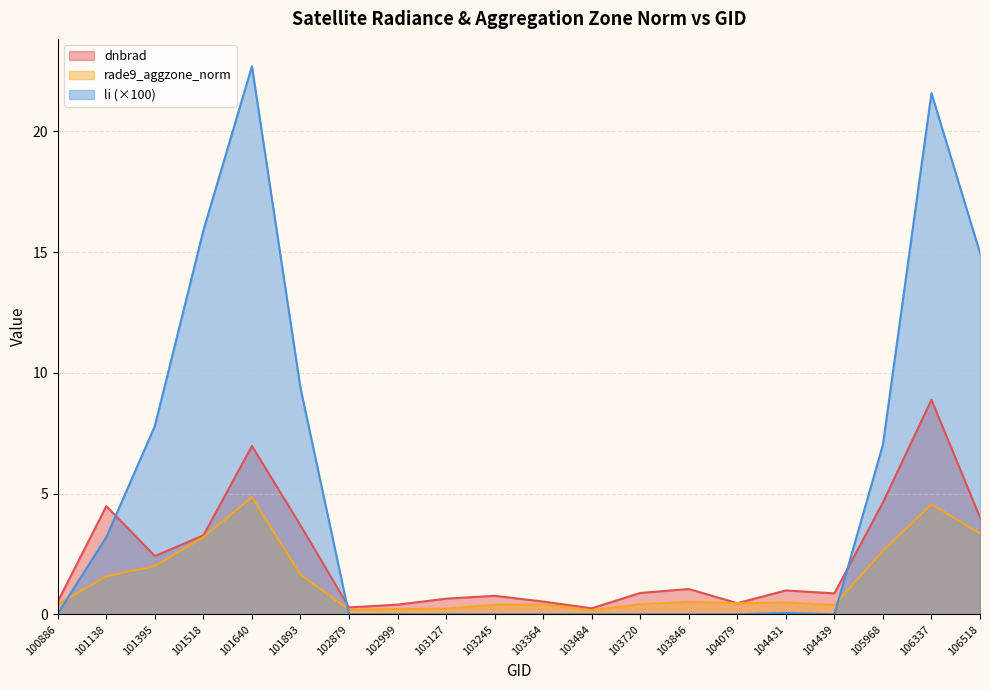

True or false: rade9_aggzone_norm has a value of 0.3 at 102999.

False